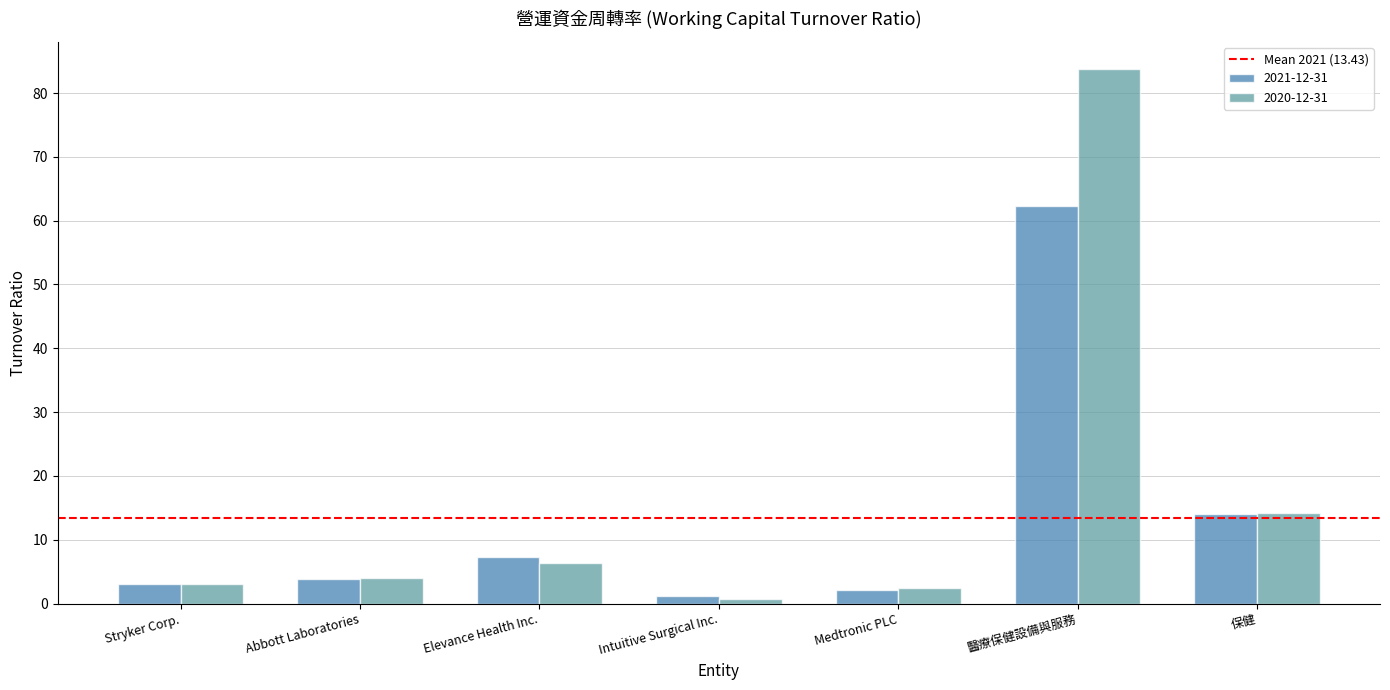

True or false: 2020-12-31 has a value of 4.1 at Abbott Laboratories.

True